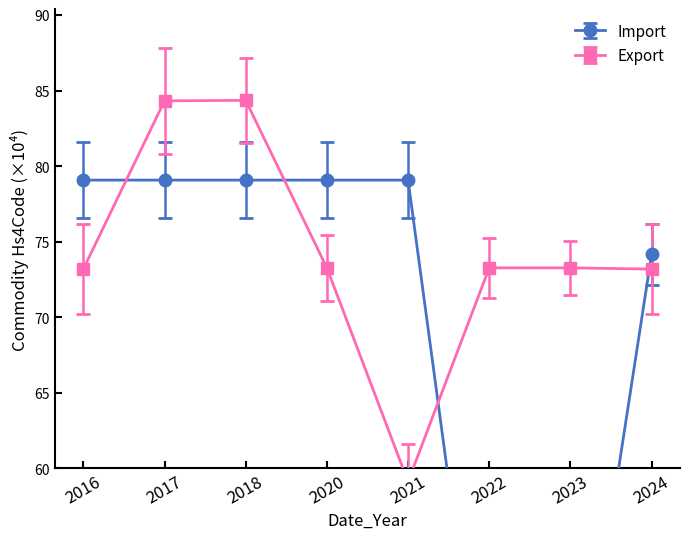

Where do Import and Export first cross each other?

2016 and 2017